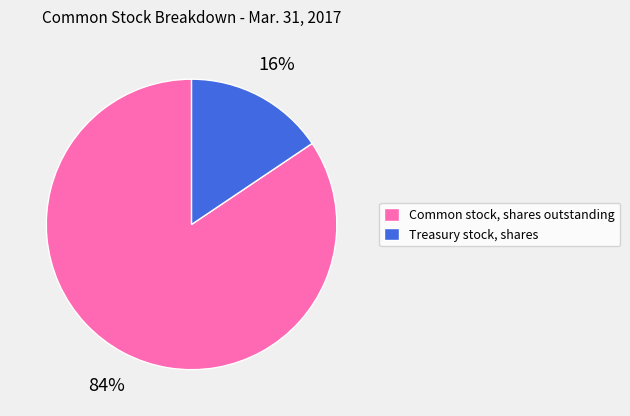

Between Common stock, shares outstanding and Treasury stock, shares, which is larger?

Common stock, shares outstanding